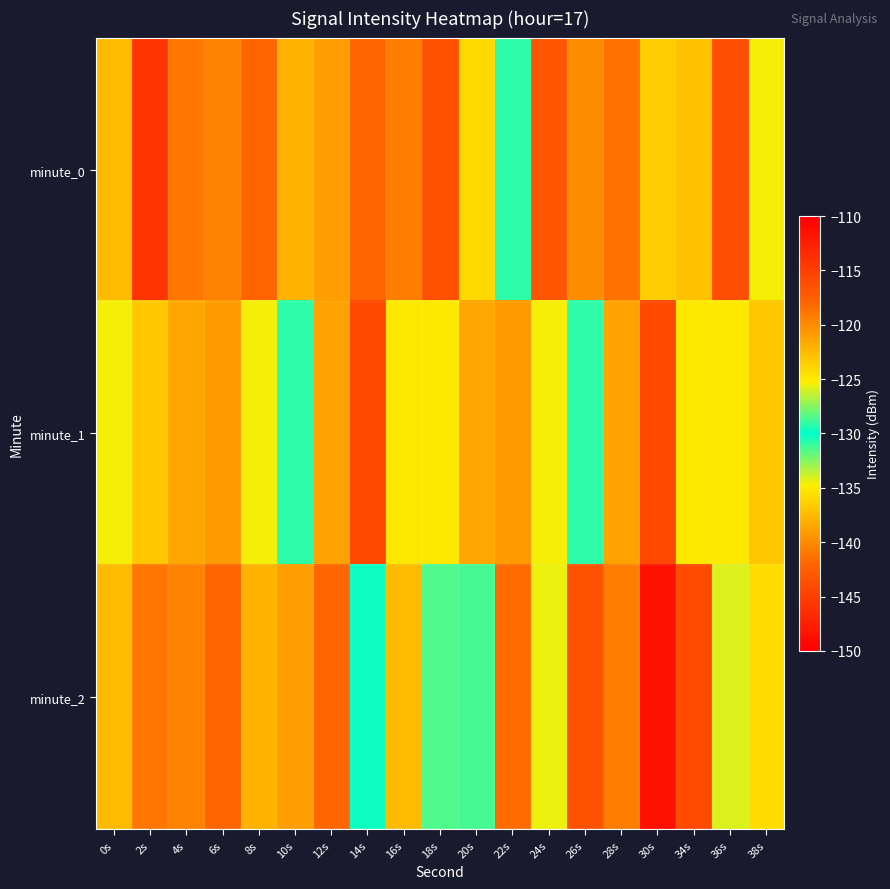

Reading right to left, transcribe all the data shown in this chart.

minute_0: 38s=-125.4	36s=-116.2	34s=-122.8	30s=-136.5	28s=-118.7	26s=-120.1	24s=-116.7	22s=-129.1	20s=-124.1	18s=-116.4	16s=-119.3	14s=-118.1	12s=-121.0	10s=-122.1	8s=-117.9	6s=-119.7	4s=-119.0	2s=-114.2	0s=-122.6
minute_1: 38s=-123.2	36s=-124.9	34s=-124.9	30s=-115.8	28s=-121.2	26s=-129.1	24s=-125.4	22s=-120.9	20s=-121.5	18s=-124.9	16s=-124.9	14s=-115.8	12s=-121.2	10s=-129.1	8s=-125.4	6s=-120.9	4s=-121.5	2s=-123.2	0s=-125.4
minute_2: 38s=-124.4	36s=-134.1	34s=-115.8	30s=-148.7	28s=-119.3	26s=-116.5	24s=-125.6	22s=-118.4	20s=-131.3	18s=-131.5	16s=-137.5	14s=-130.2	12s=-118.1	10s=-121.0	8s=-122.1	6s=-117.9	4s=-119.7	2s=-119.0	0s=-122.6